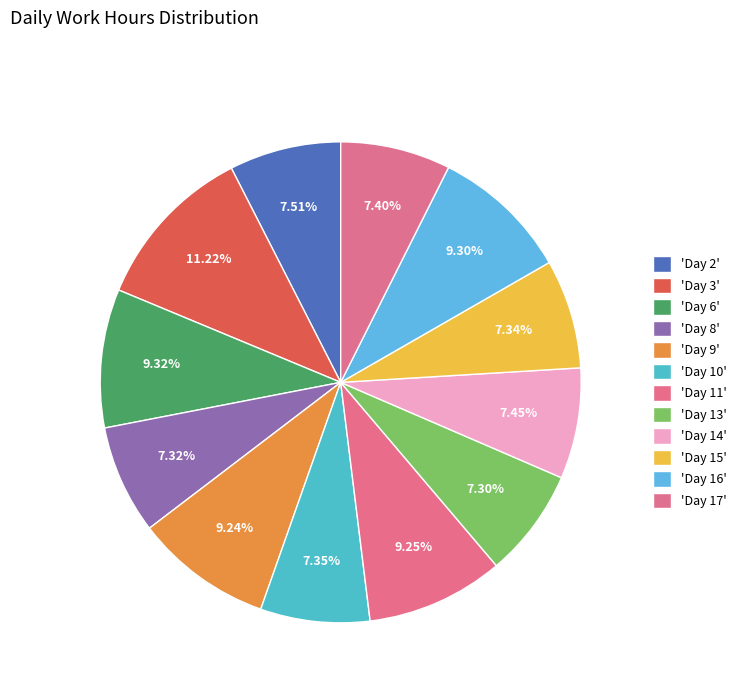

How many slices are in this pie chart?

12